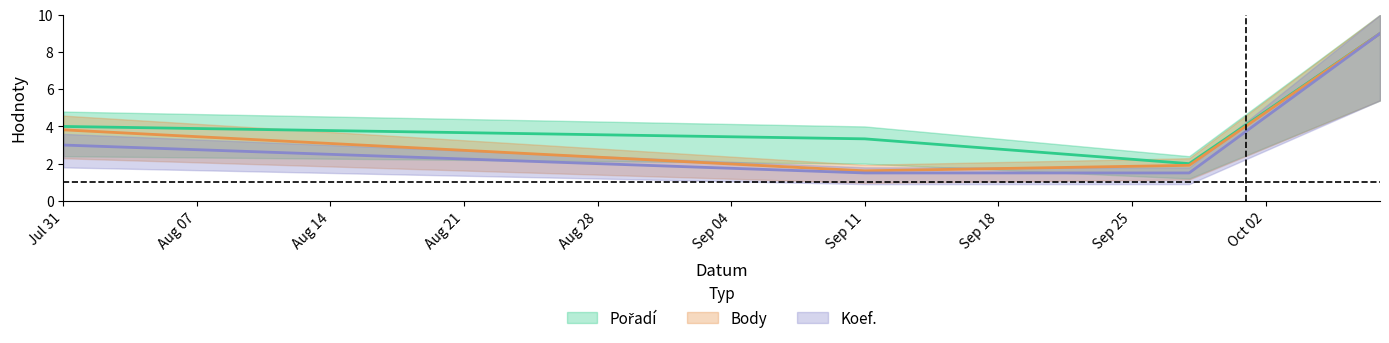

Is the value of Koef. at 2010-10-08 greater than the value of Body at 2010-09-11?

Yes